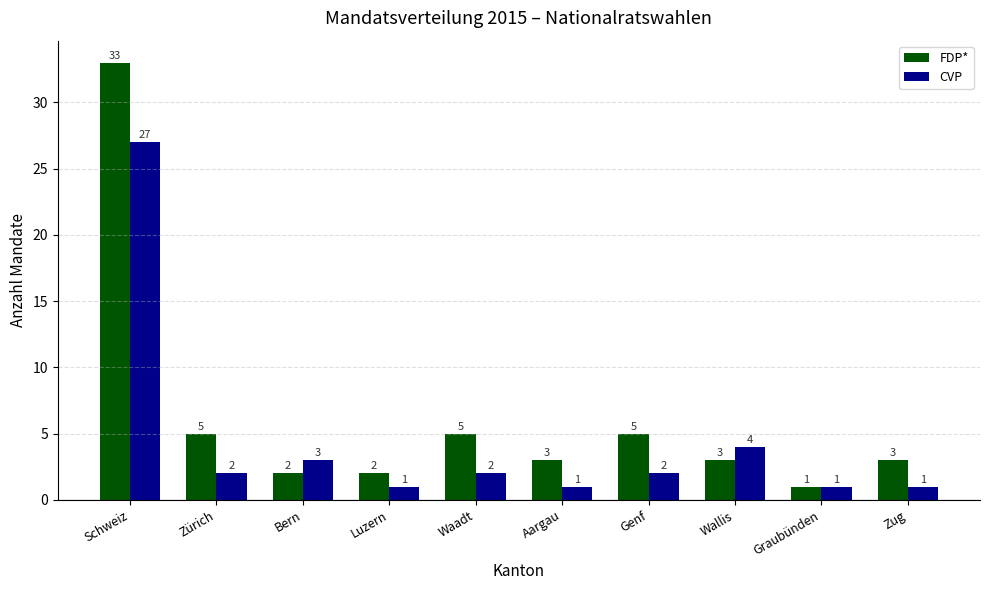

Is the value of FDP* at Luzern greater than the value of CVP at Luzern?

Yes